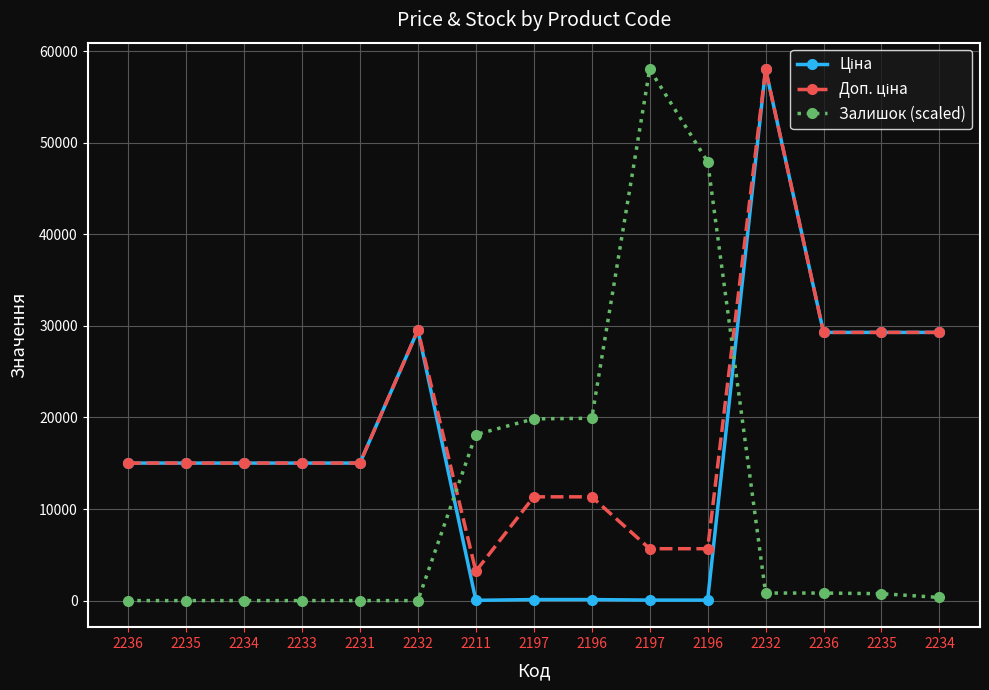

How many lines are shown in the chart?

3